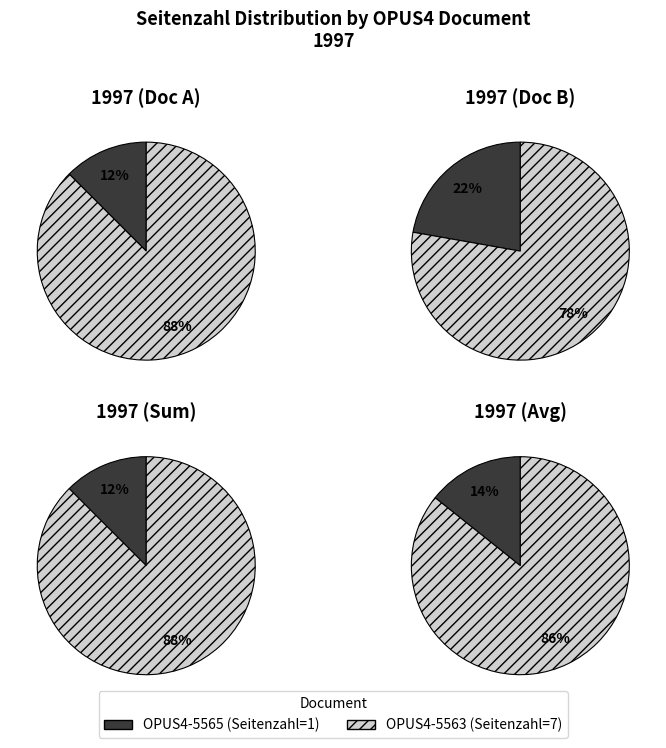

Rank the categories by value from lowest to highest.

OPUS4-5565, OPUS4-5563